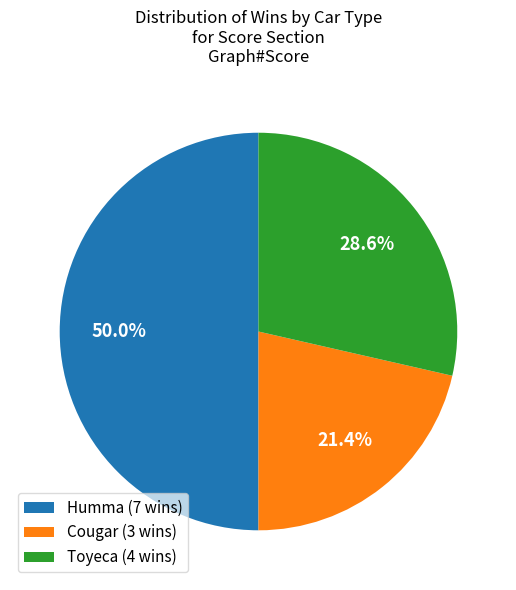

Approximately how many times larger is the value at Cougar (3 wins) compared to Humma (7 wins)?

0.4